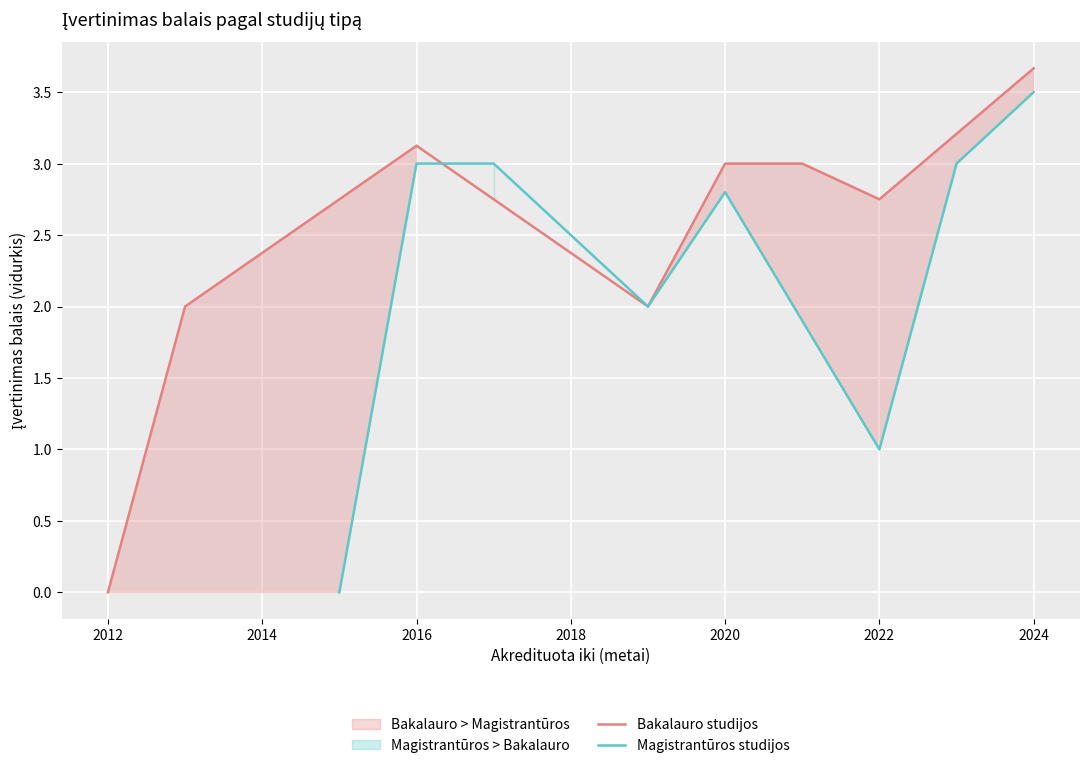

The Bakalauro studijos series shows 2.1 at 2012. True or false?

False